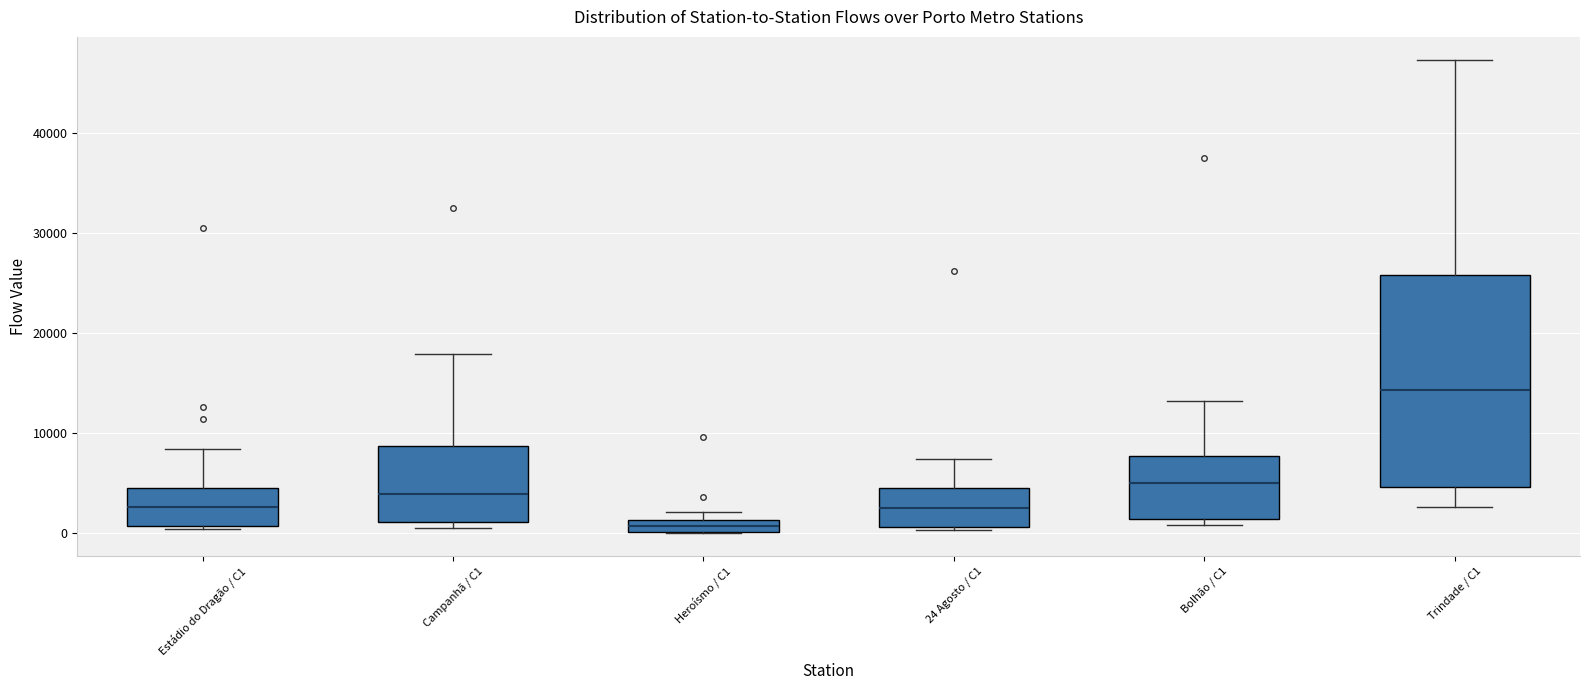

Which box is the tallest, from its lower edge to its upper edge?

Trindade / C1